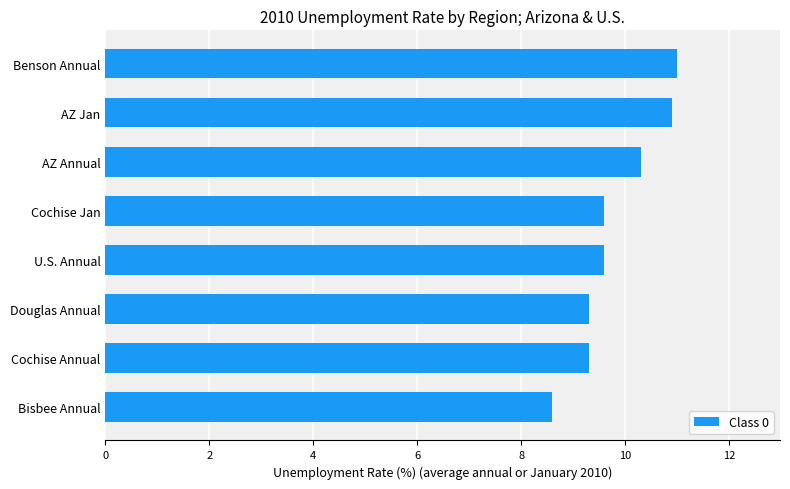

Is it true that the value at AZ Annual is 17.7?

False